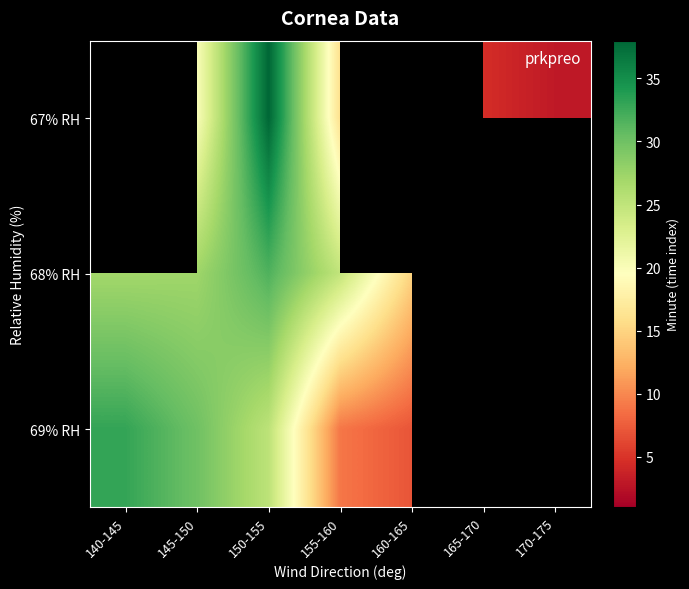

List the labels in order of 69% RH value, largest first.

140-145, 145-150, 150-155, 155-160, 160-165, 165-170, 170-175